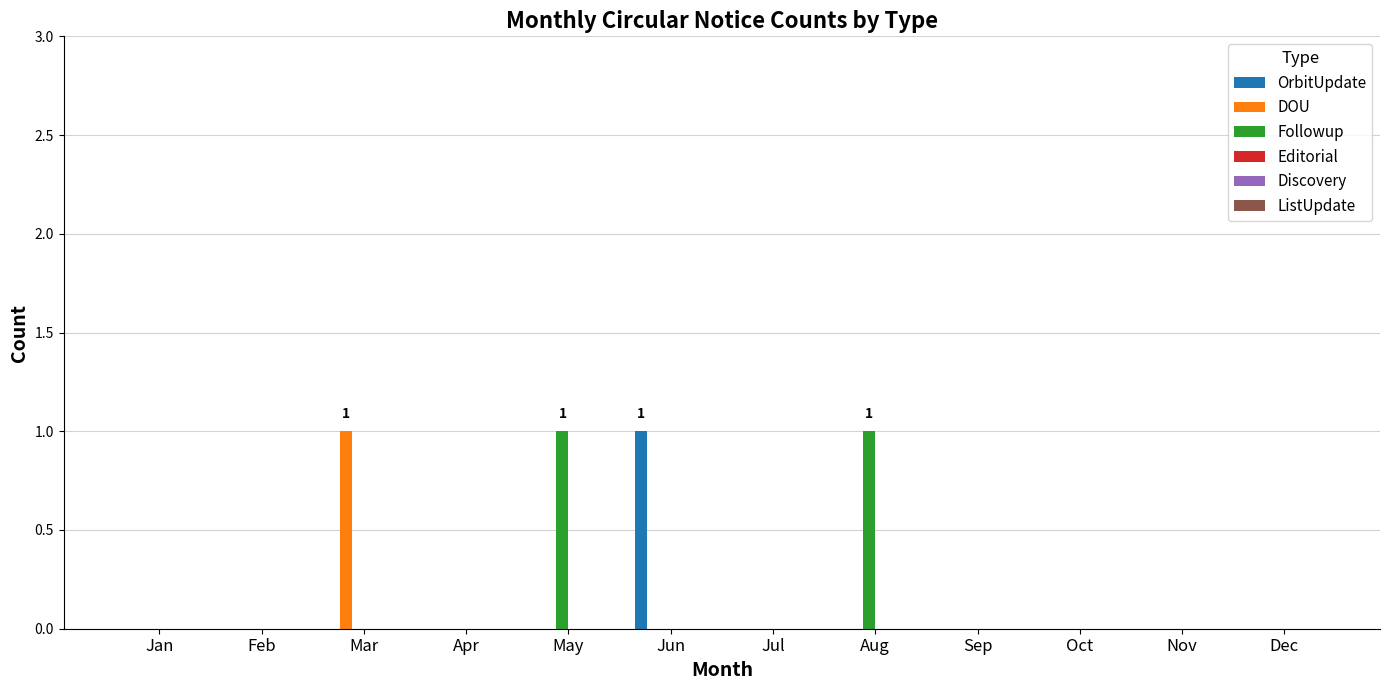

The value of OrbitUpdate at Aug is 0. True or false?

True